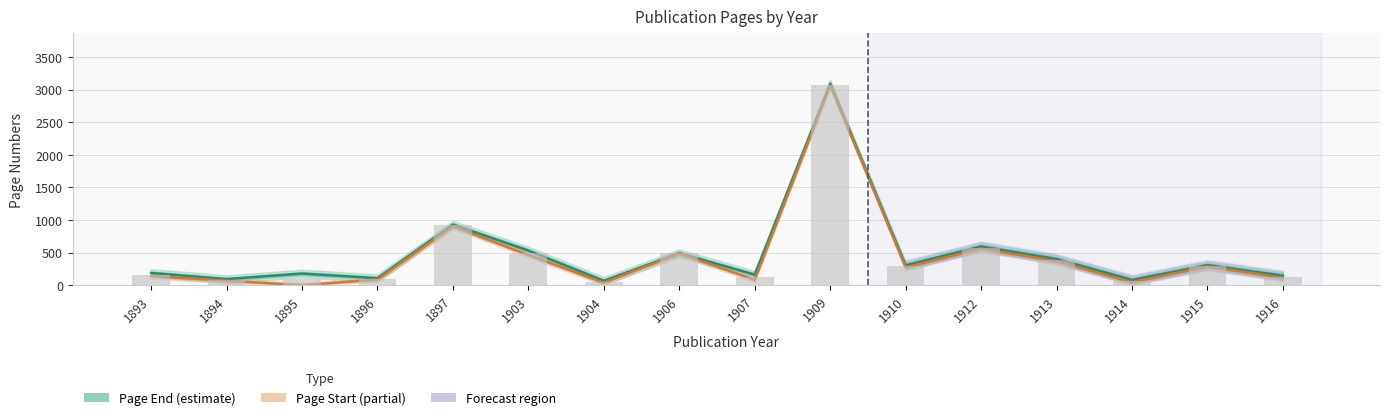

Is it true that Page End equals 67 at 1904?

True